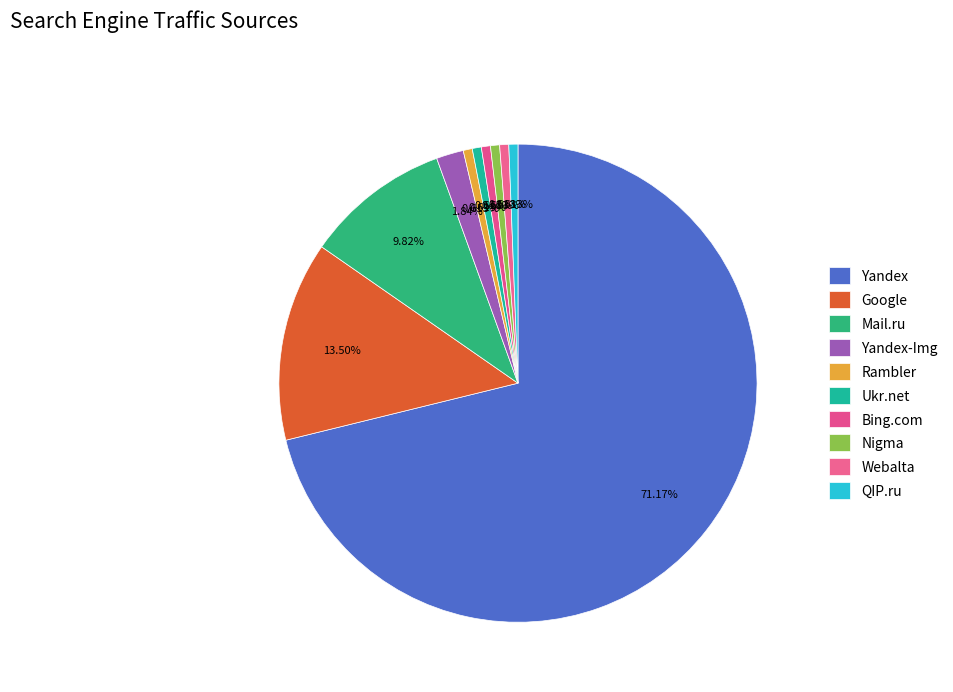

Rank the categories by value from highest to lowest.

Yandex, Google, Mail.ru, Yandex-Img, Rambler, Ukr.net, Bing.com, Nigma, Webalta, QIP.ru